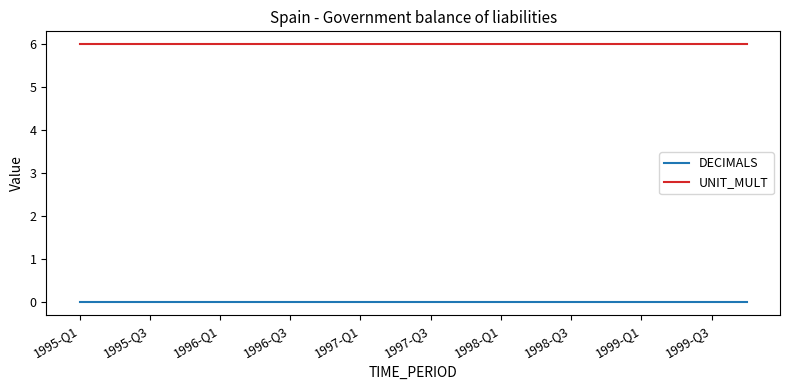

Rank the series by their average value, from highest to lowest.

UNIT_MULT, DECIMALS